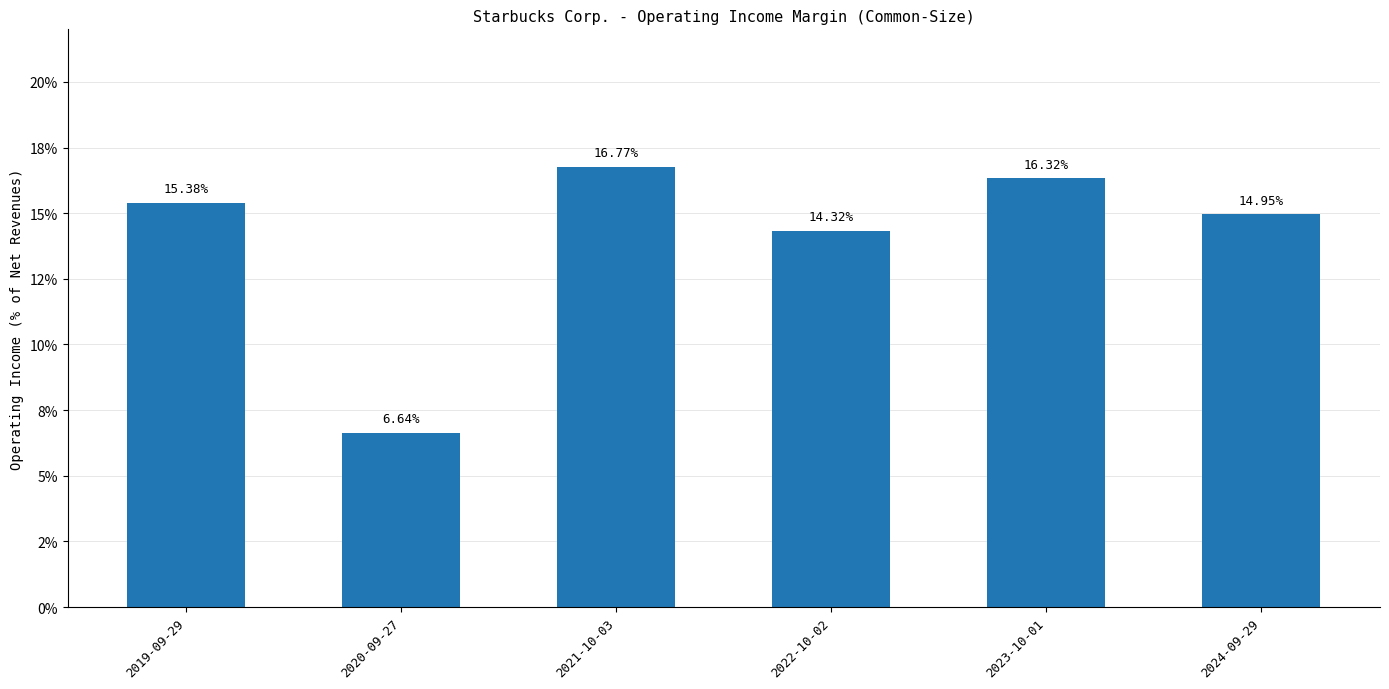

Which label corresponds to the smallest value in the chart?

2020-09-27